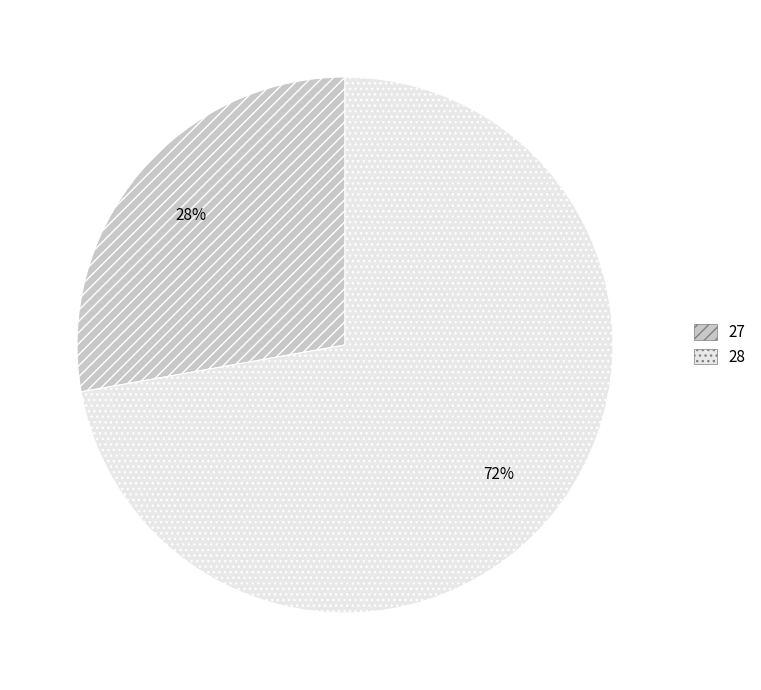

The 28 slice represents 78% of the pie. True or false?

False